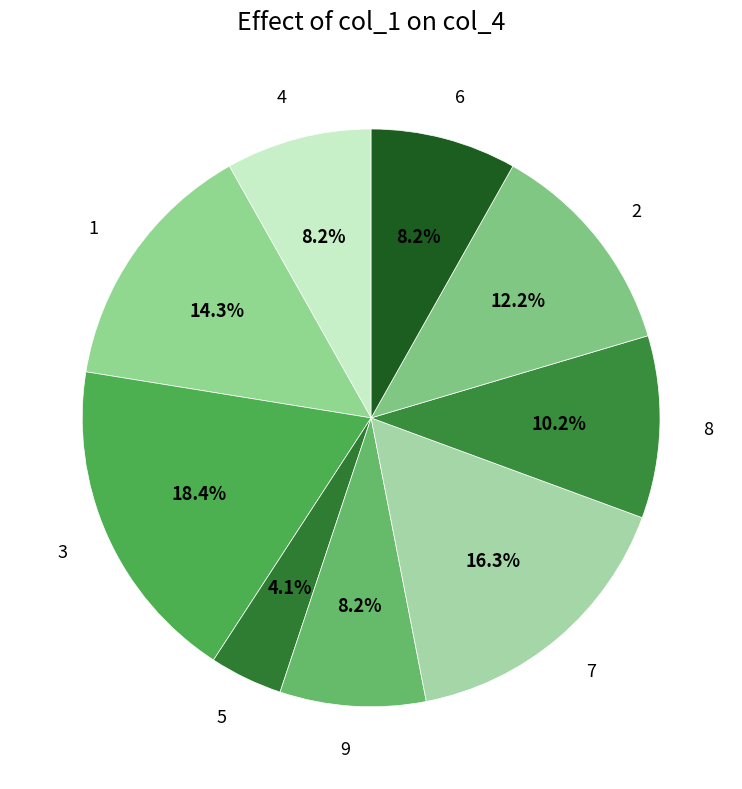

To the nearest percent, what is the average slice percentage?

11%